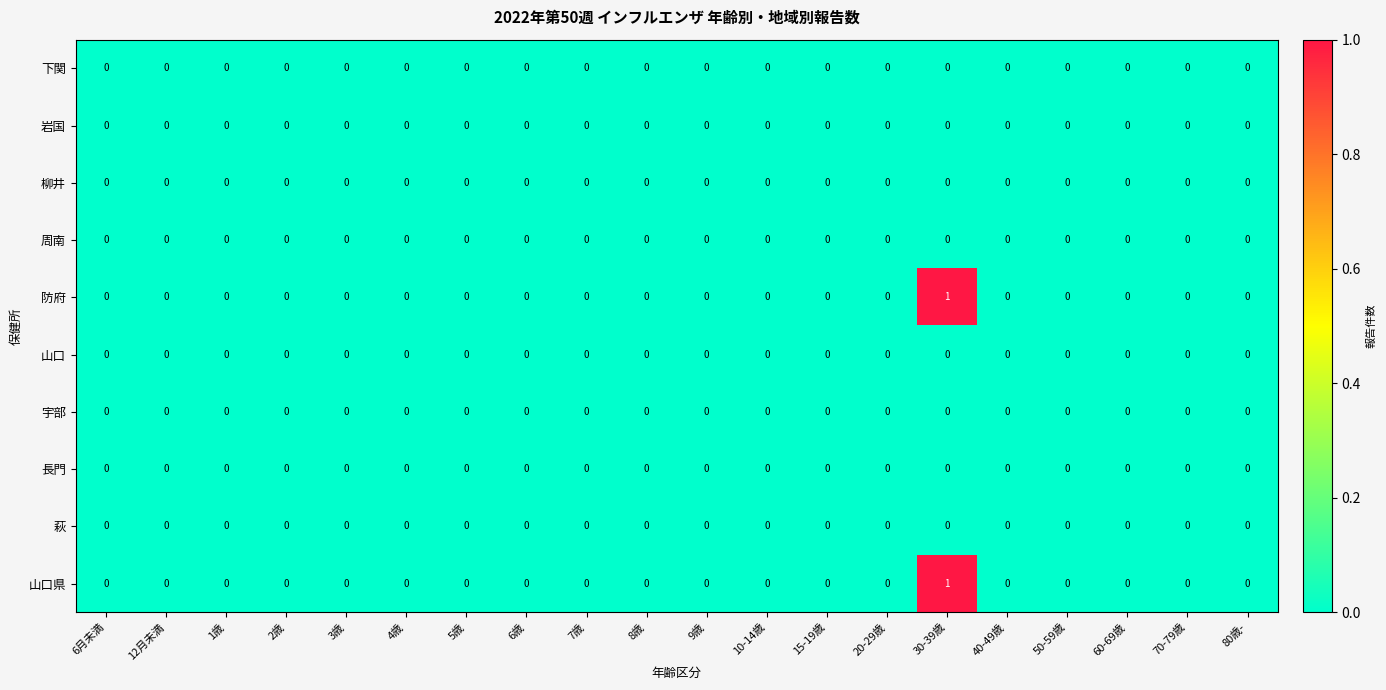

True or false: 防府 has a value of 1 at 4歳.

False